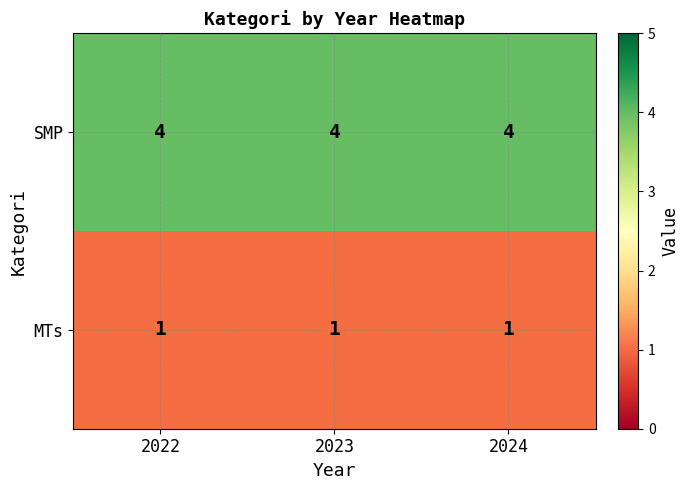

What is the difference between the highest and lowest values at 2023?

3